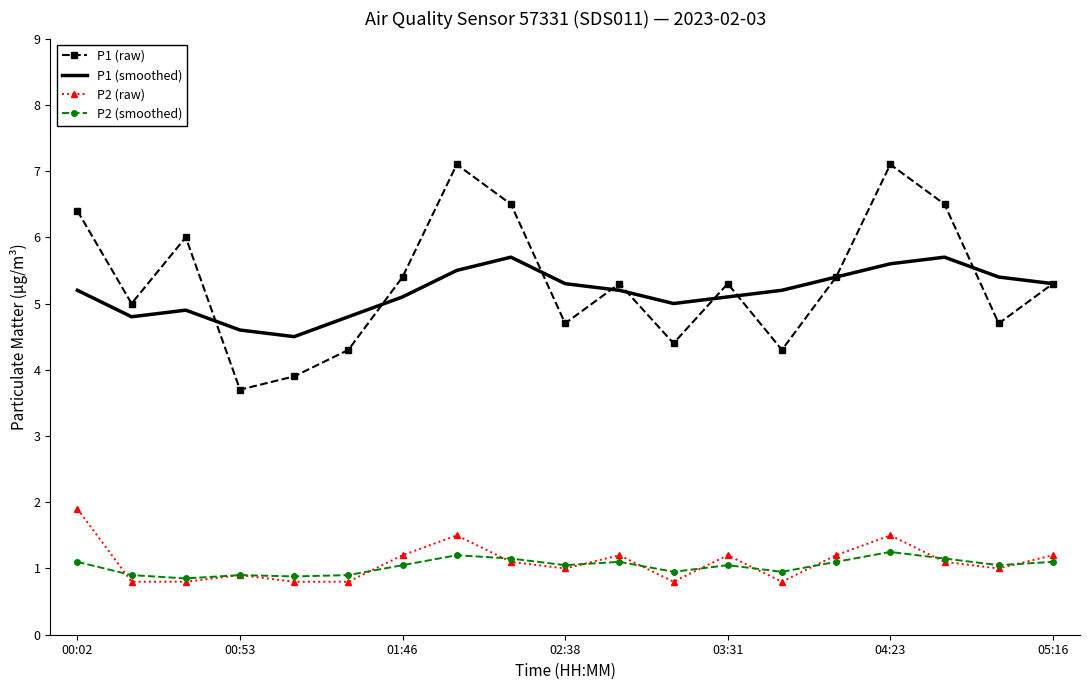

Which series has the widest spread of values?

P1 (raw)